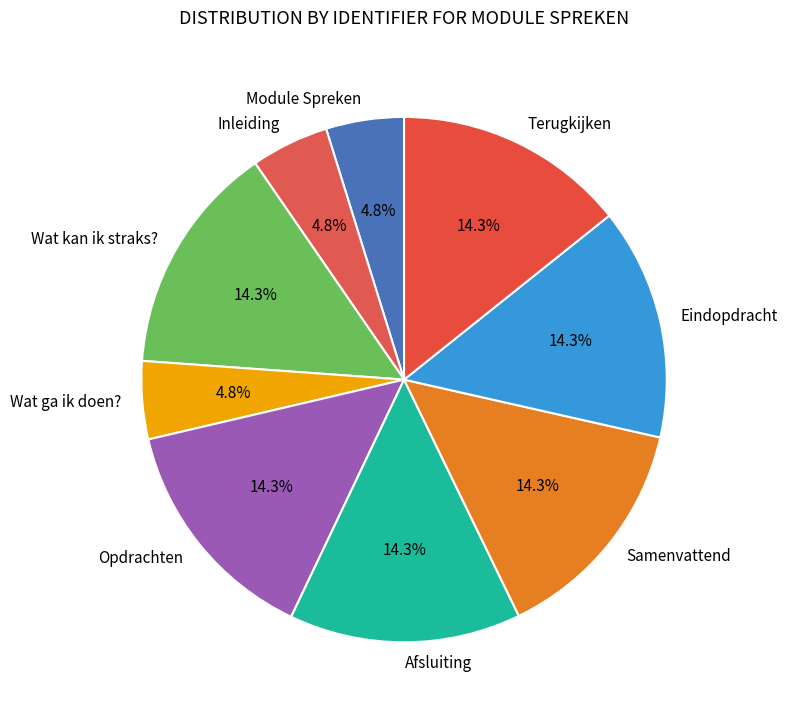

Does Afsluiting account for over 50% of the chart?

No